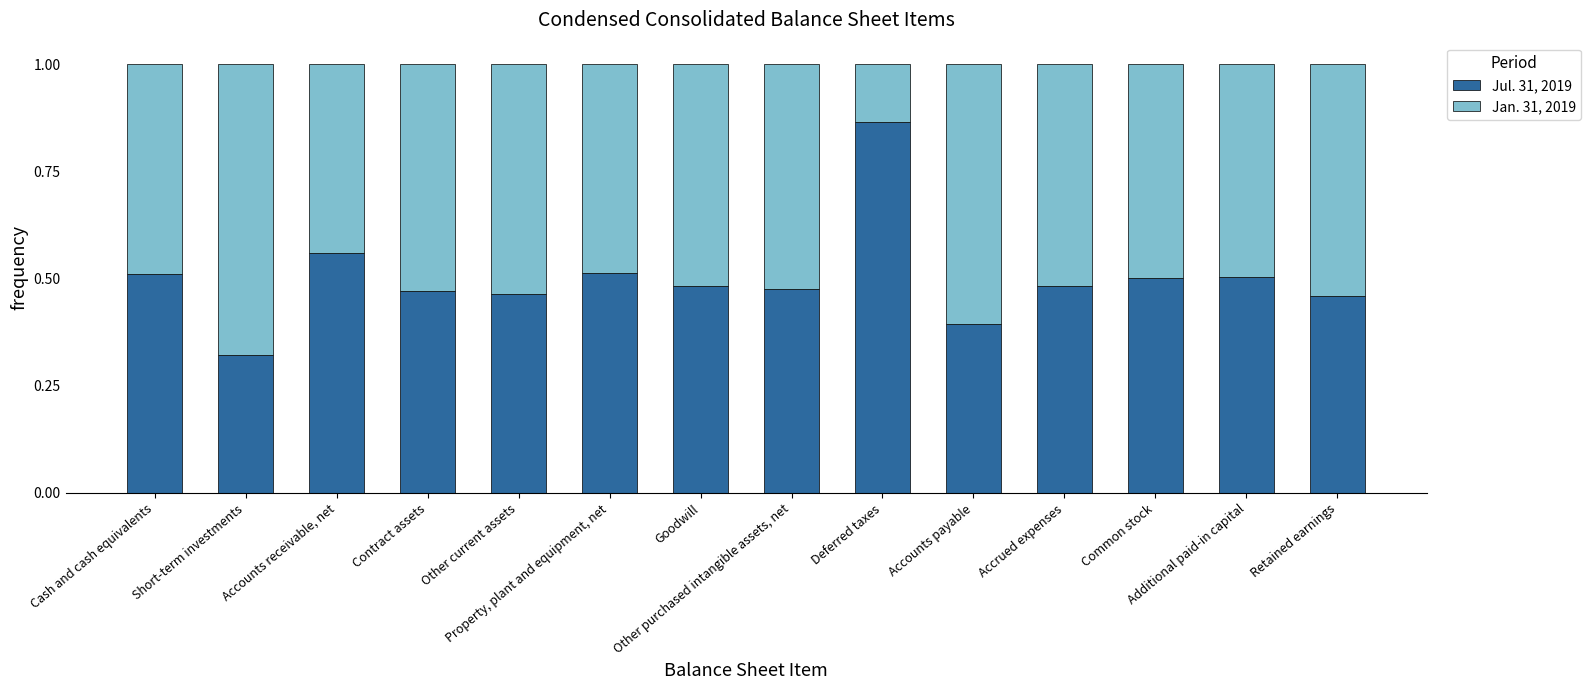

Count the Jul. 31, 2019 values in the range 0 to 1.

14